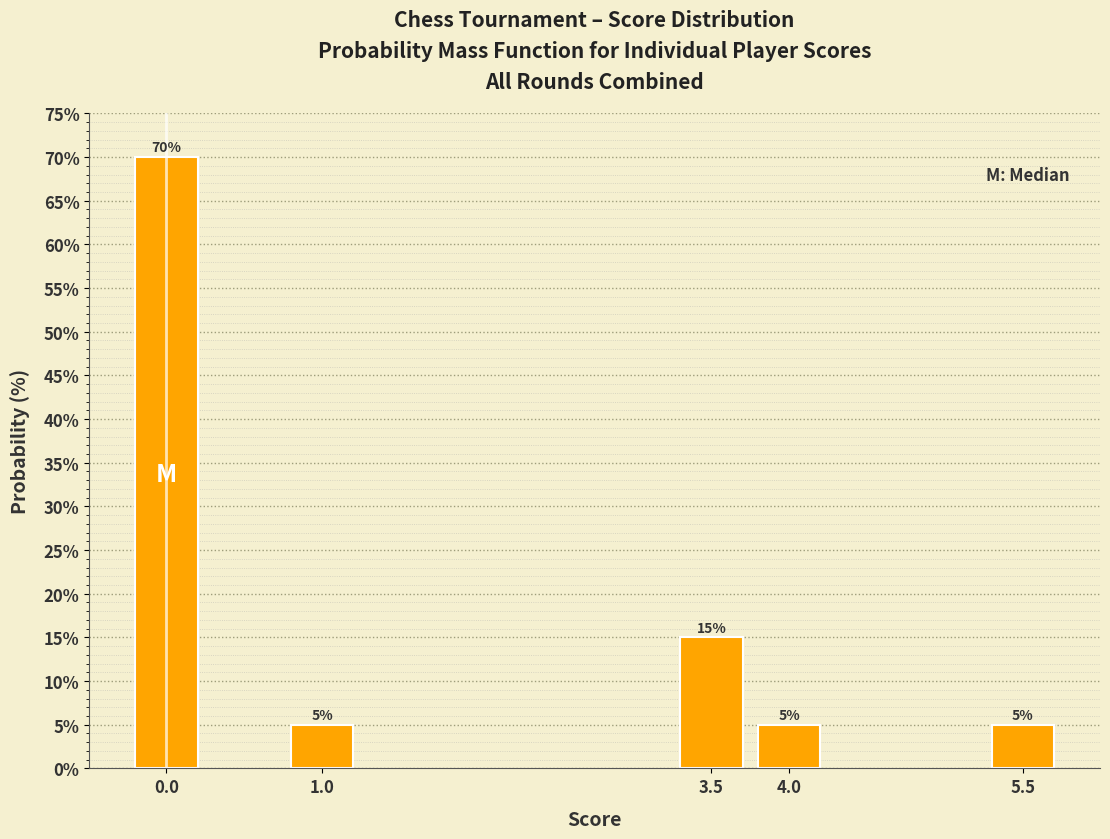

Reading left to right, list all the values displayed in this chart.

70	5	15	5	5